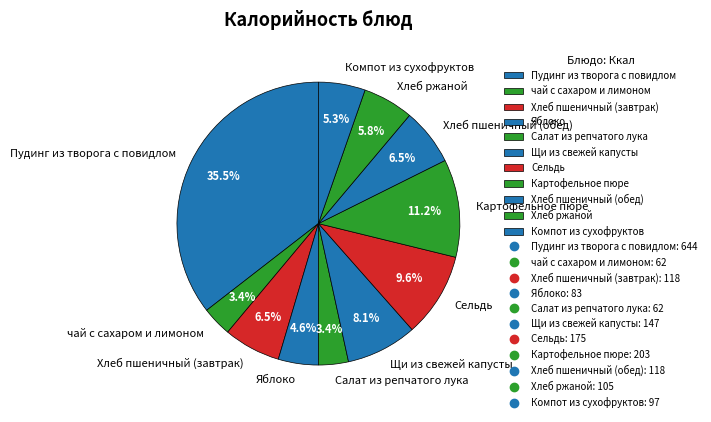

What is the total percentage of Хлеб пшеничный (обед) and Пудинг из творога с повидлом?

42.0%